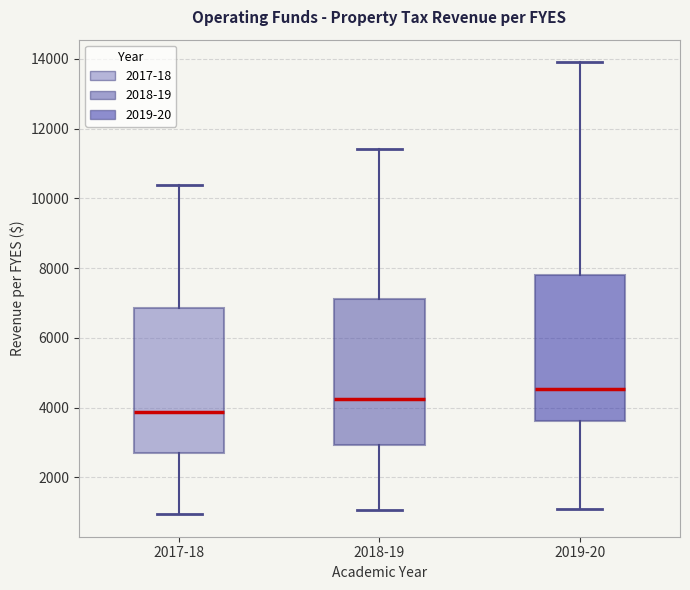

Where is the upper edge of the box for 2017-18 on the y-axis? The values are not printed on the chart, so give them approximately, as read against the axis.

6800